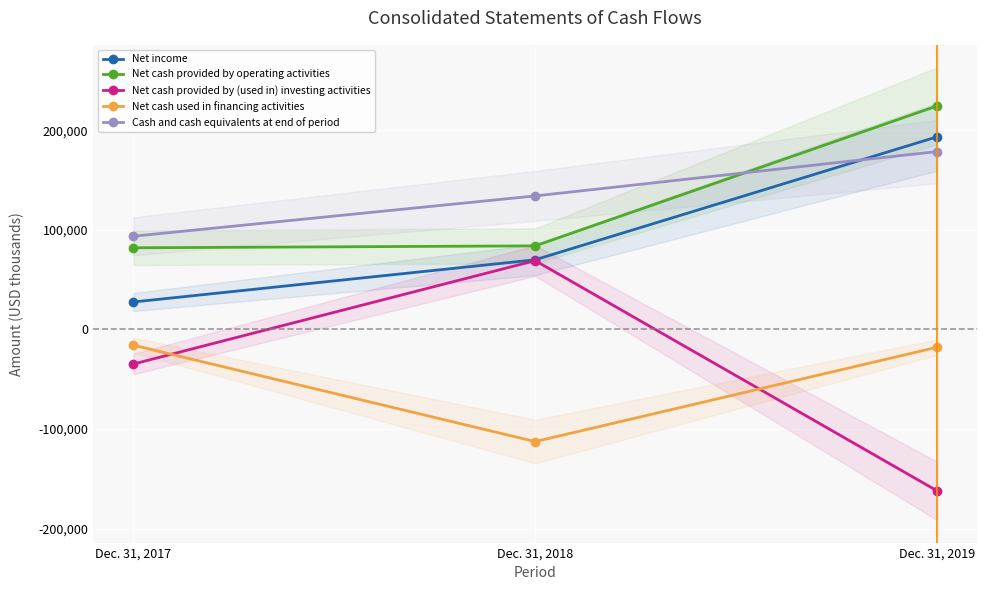

Is this an area chart (filled region under the line)?

No